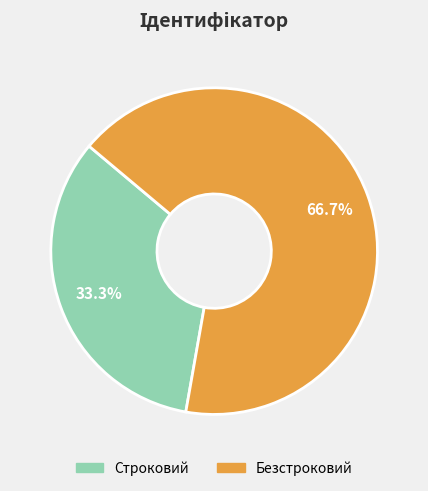

To the nearest percent, what is the average slice percentage?

50%